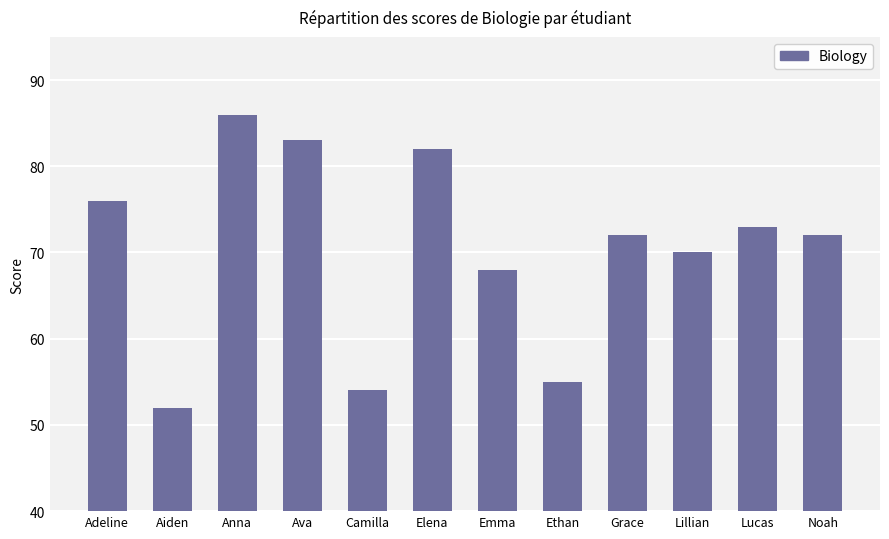

Reading left to right, list all the values displayed in this chart.

76	52	86	83	54	82	68	55	72	70	73	72